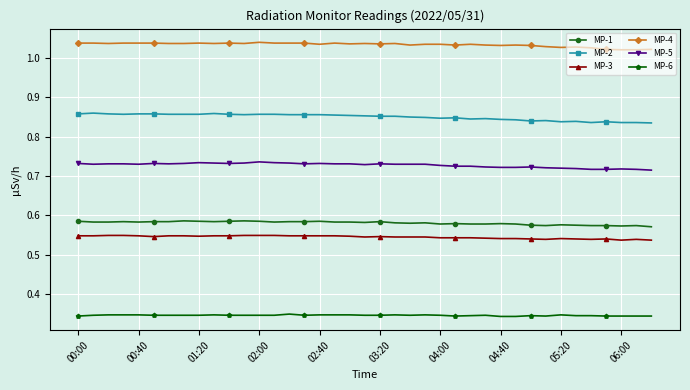

True or false: MP-1 and MP-5 cross at least once.

False